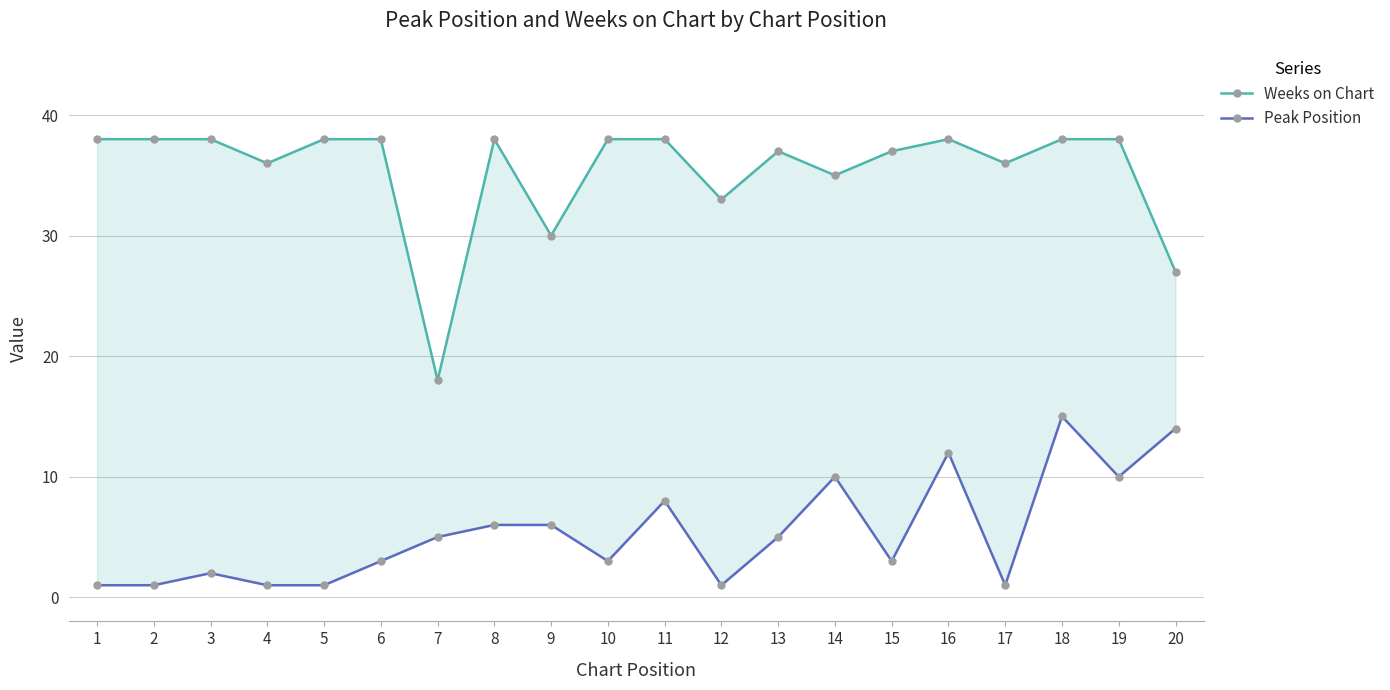

What is the value of the Peak Position point at the 10th from the left?

3